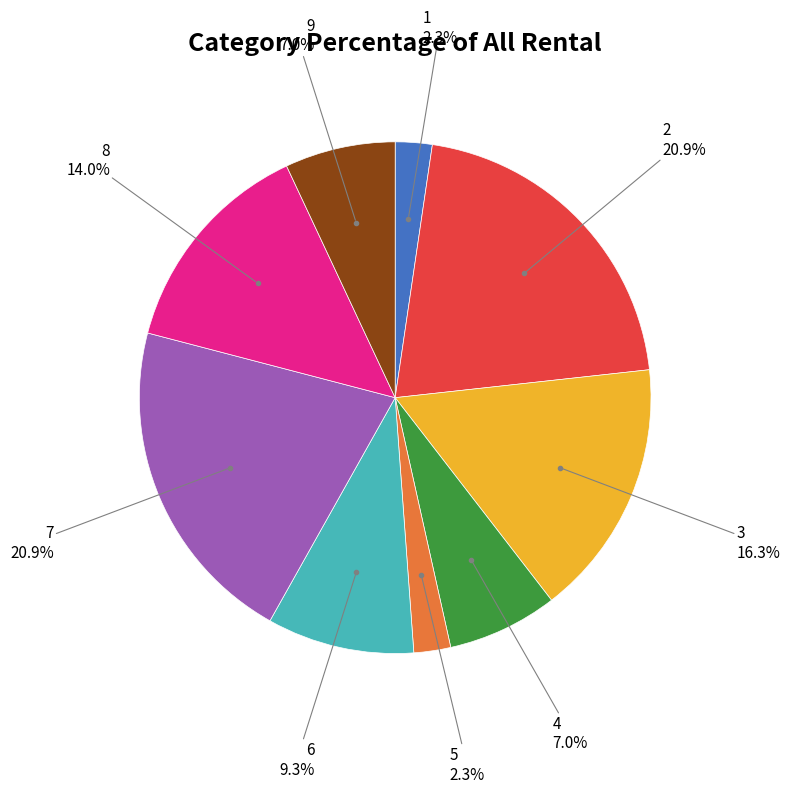

Is there any slice that represents more than half of the pie?

No